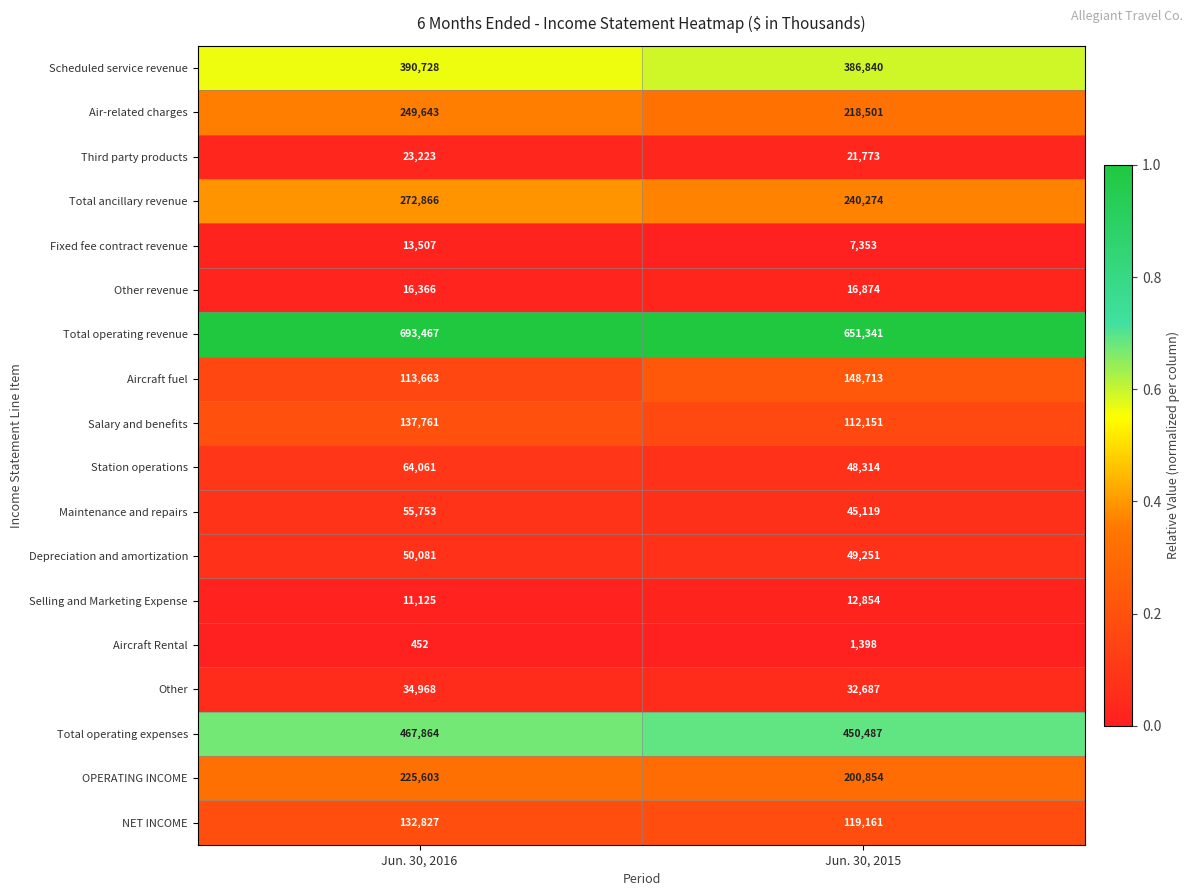

List the series in order of their peak value, highest first.

Total operating revenue, Total operating expenses, Scheduled service revenue, Total ancillary revenue, Air-related charges, OPERATING INCOME, Aircraft fuel, Salary and benefits, NET INCOME, Station operations, Maintenance and repairs, Depreciation and amortization, Other, Third party products, Other revenue, Fixed fee contract revenue, Selling and Marketing Expense, Aircraft Rental